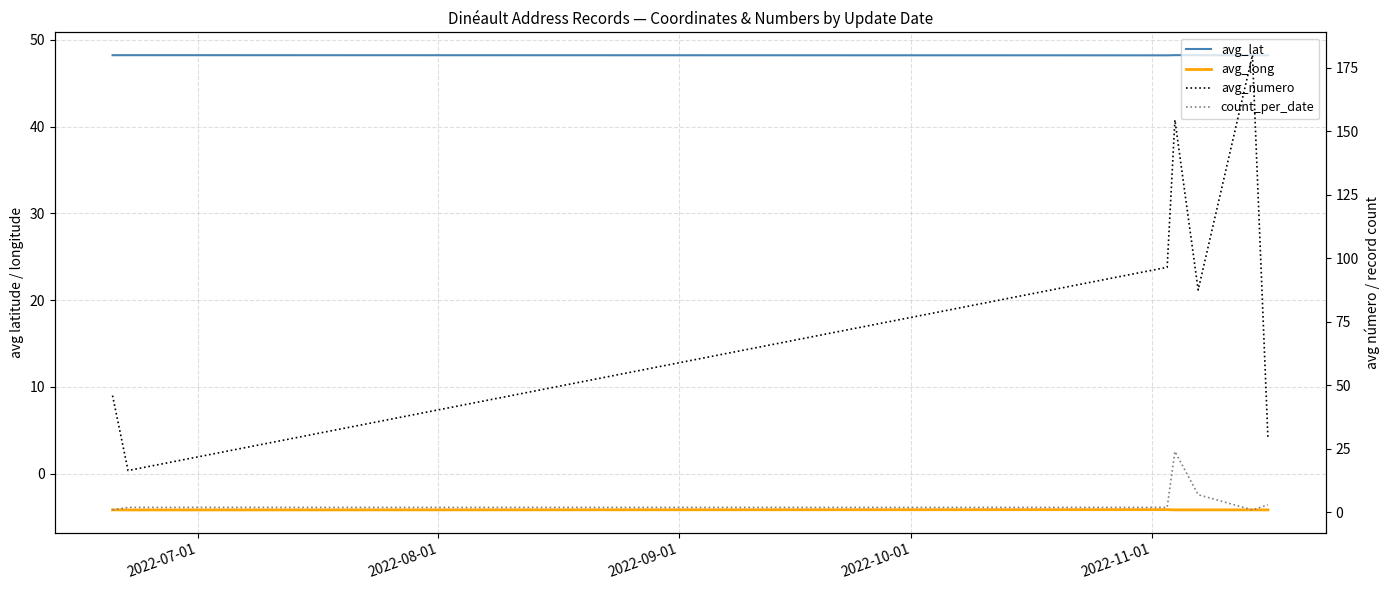

What are all the series names shown in the legend?

avg_lat, avg_long, avg_numero, count_per_date